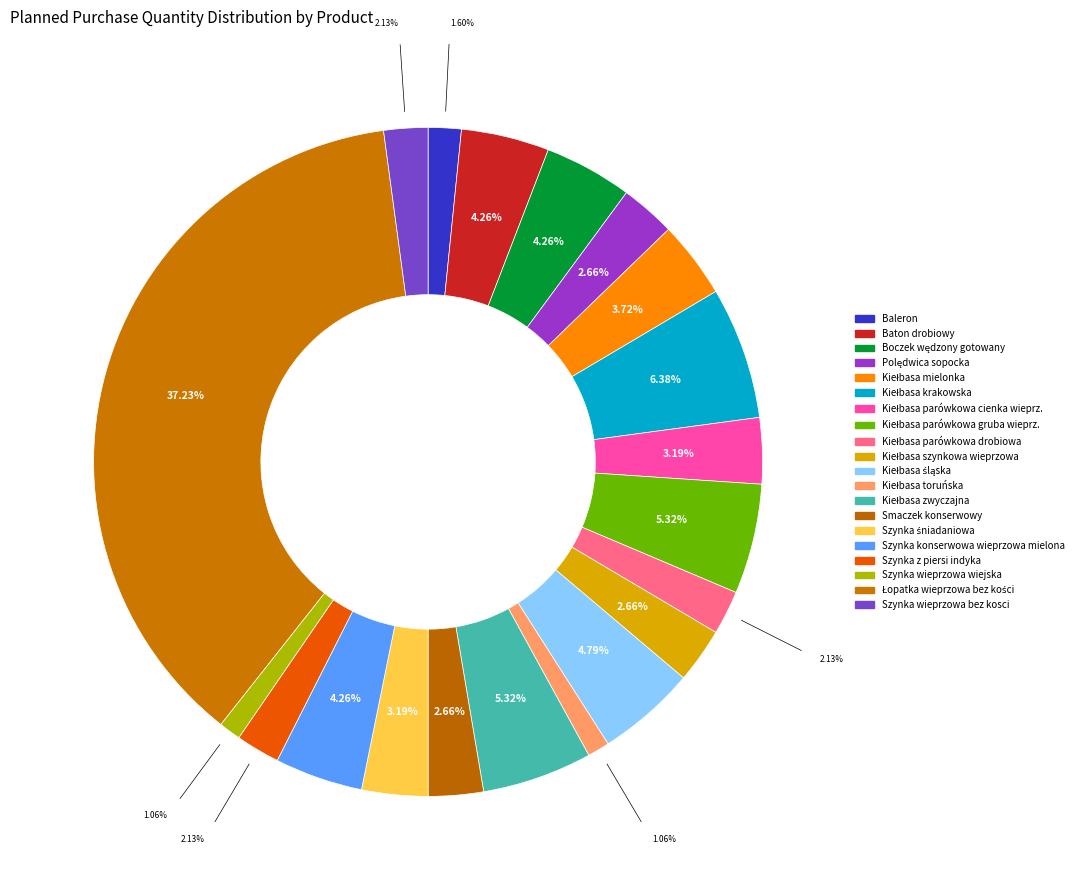

To the nearest percent, what is the difference between the largest and smallest slice percentages?

36%